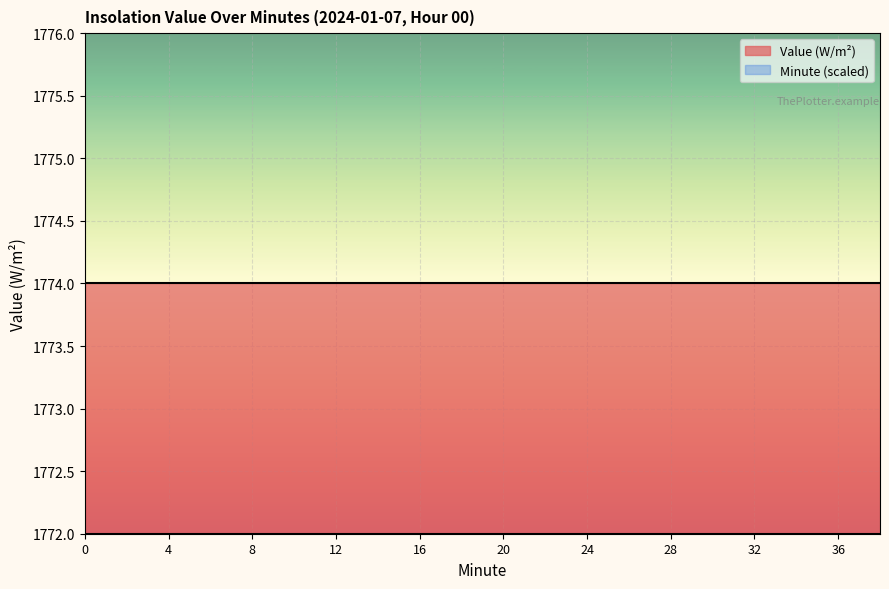

True or false: Hour 0 Avg Value and Minute Index cross at least once.

False